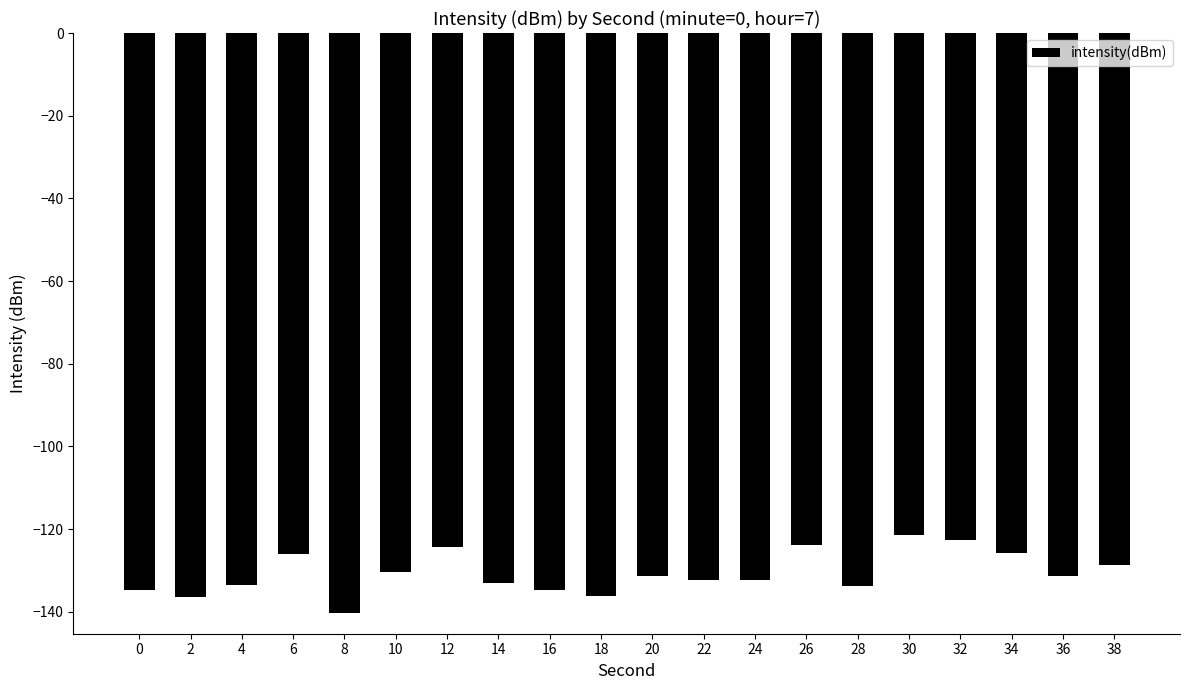

What is the value of the 16th bar from the left?

-121.4